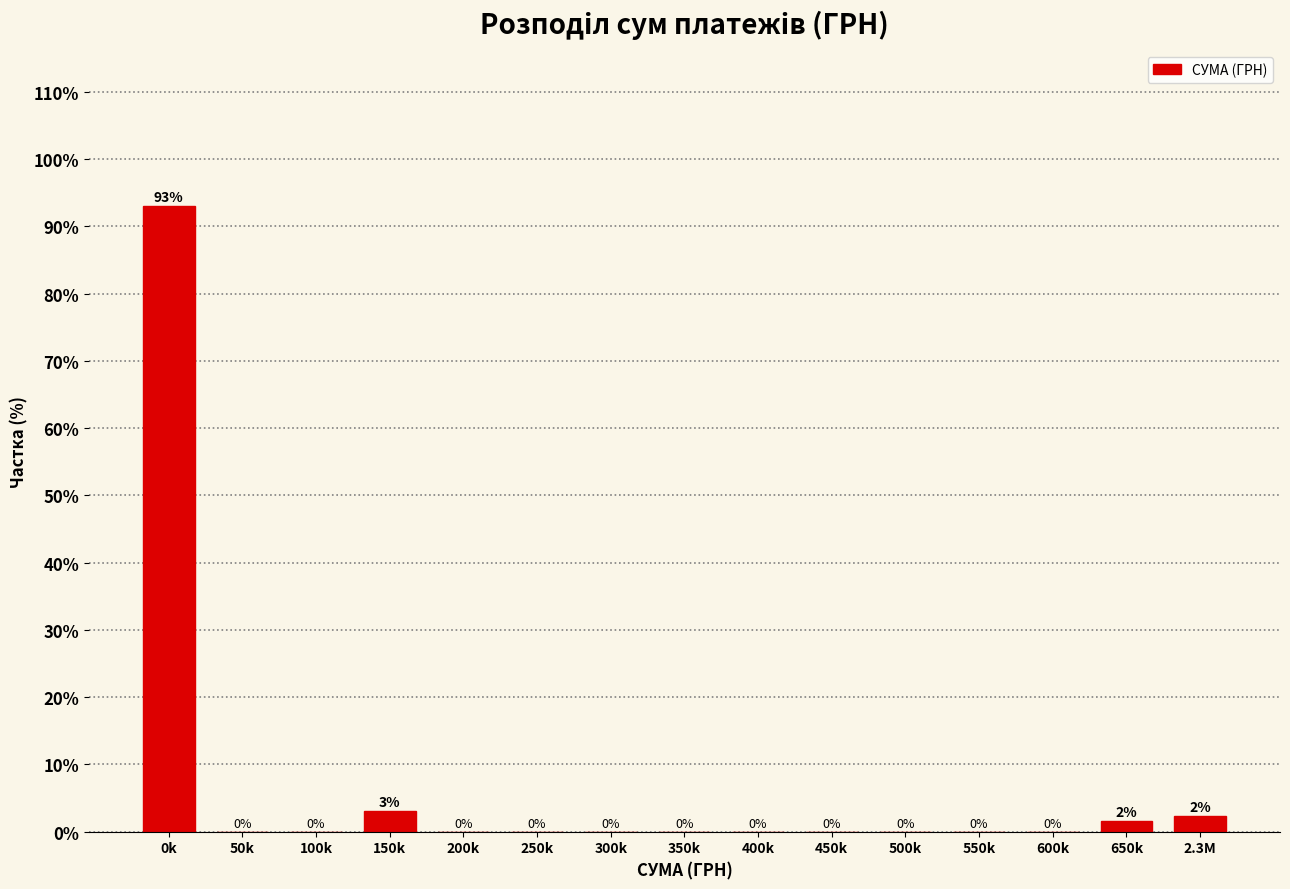

True or false: the data shows -49.6 at 450k.

False